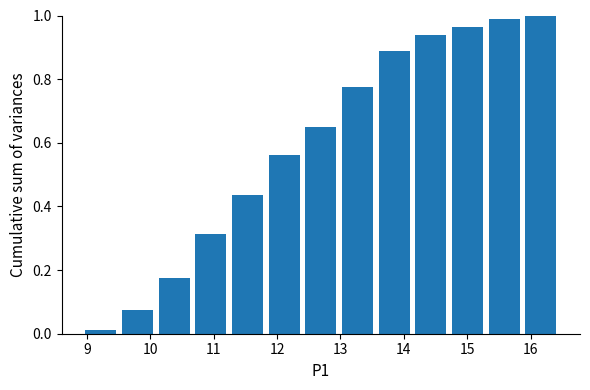

What is the height of the bar covering 14.1 to 14.7 on the x-axis? Neither the bar edges nor the heights are printed on the chart, so give them approximately, as read against the axes.

0.94